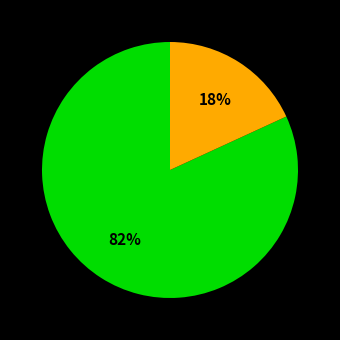

To the nearest percent, what is the difference between the largest and smallest slice percentages?

64%